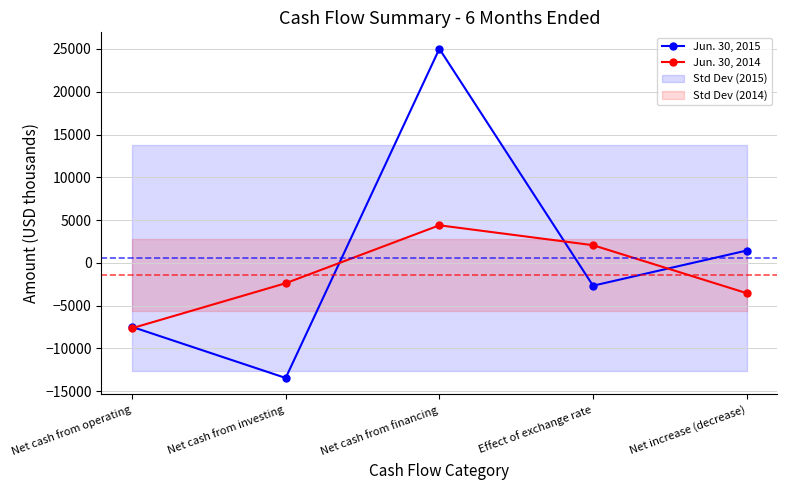

At which label does Jun. 30, 2014 reach its peak?

Net cash from financing